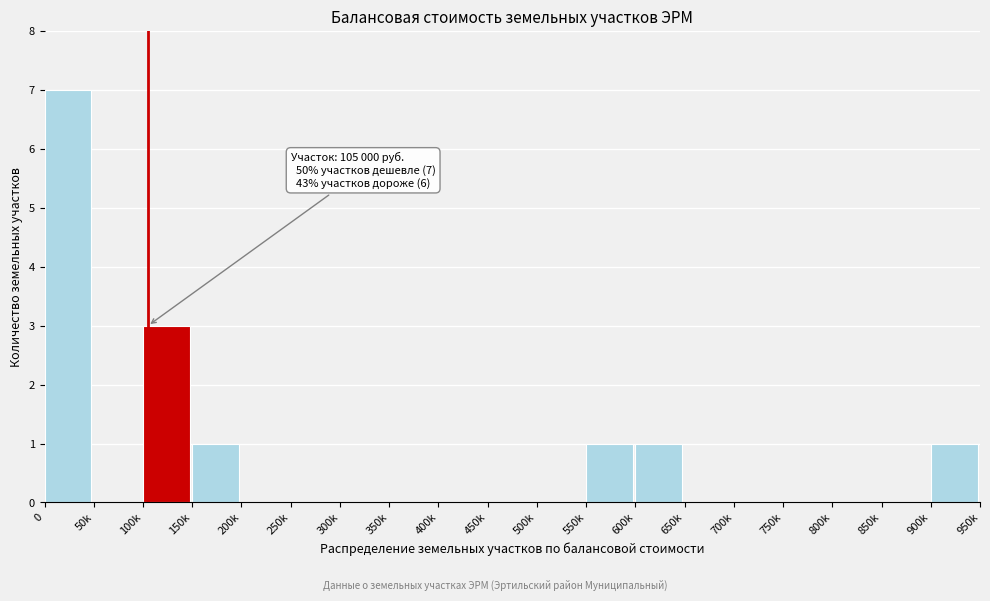

Reading left to right, extract all data points from this chart.

0=7	50k=0	100k=3	150k=1	200k=0	250k=0	300k=0	350k=0	400k=0	450k=0	500k=0	550k=1	600k=1	650k=0	700k=0	750k=0	800k=0	850k=0	900k=1